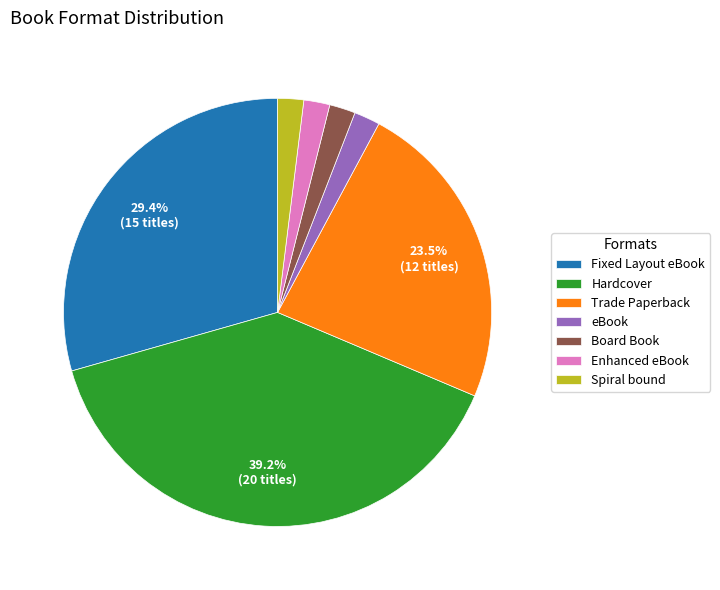

Is there a majority slice in this chart?

No